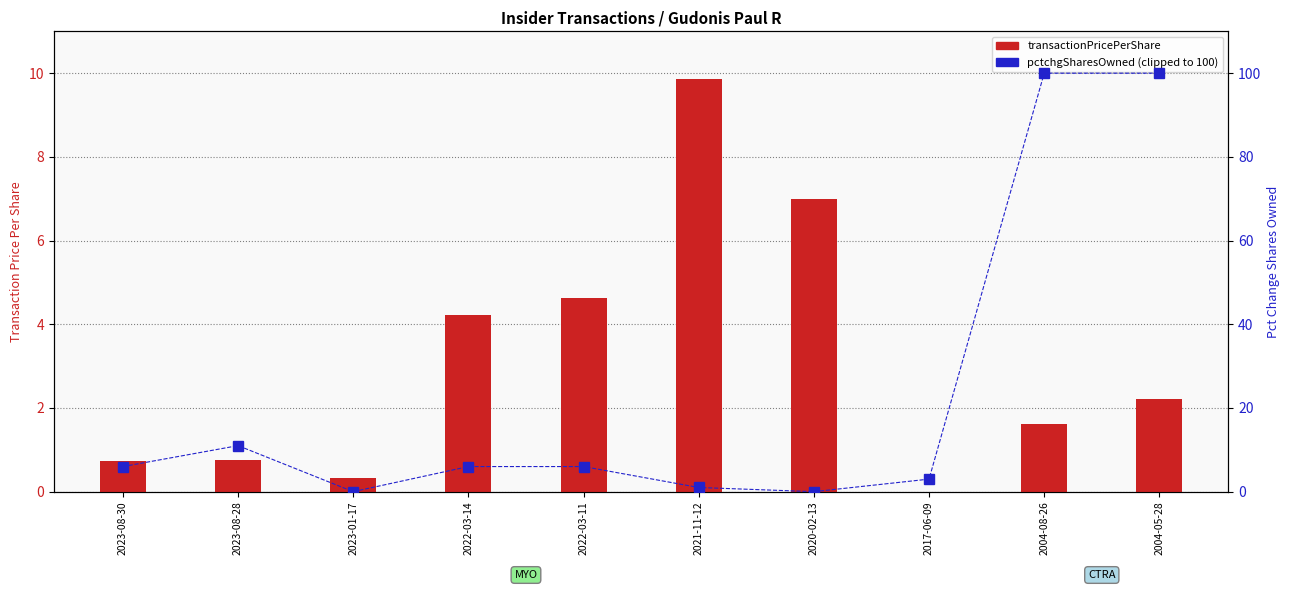

What is the approximate value of transactionPricePerShare at 2020-02-13?

7.0